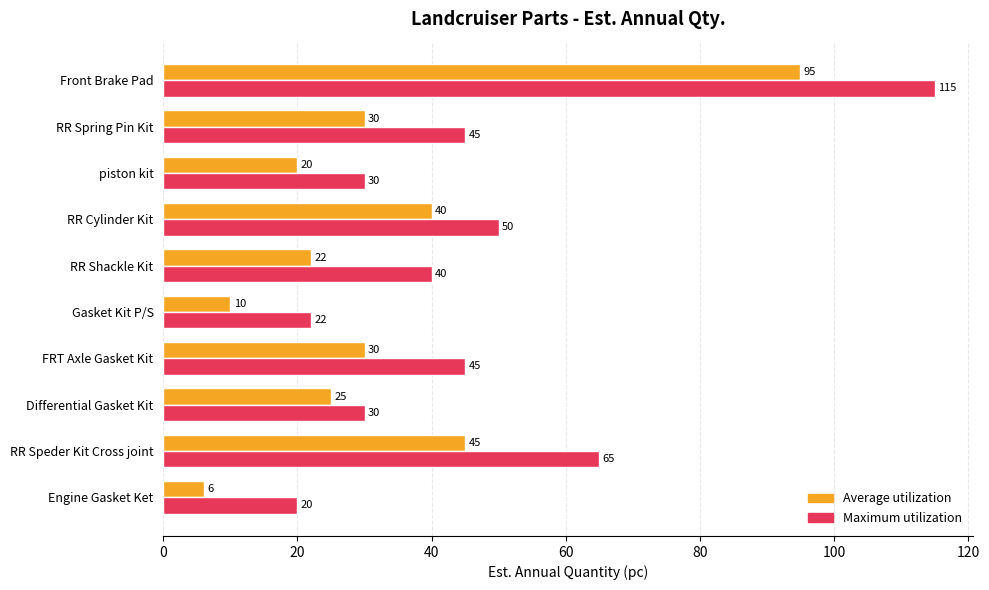

Which series has the largest range (max minus min)?

Maximum utilization